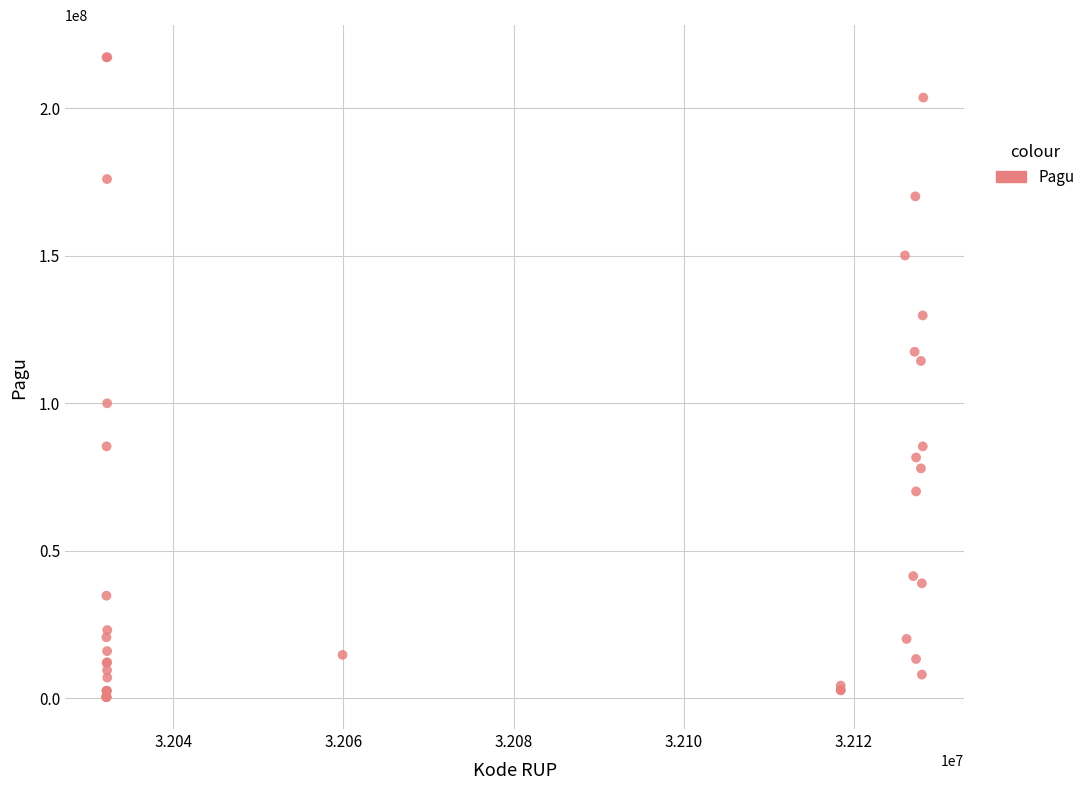

What Y value in the scatter plot is closest to 108830000?

114296000